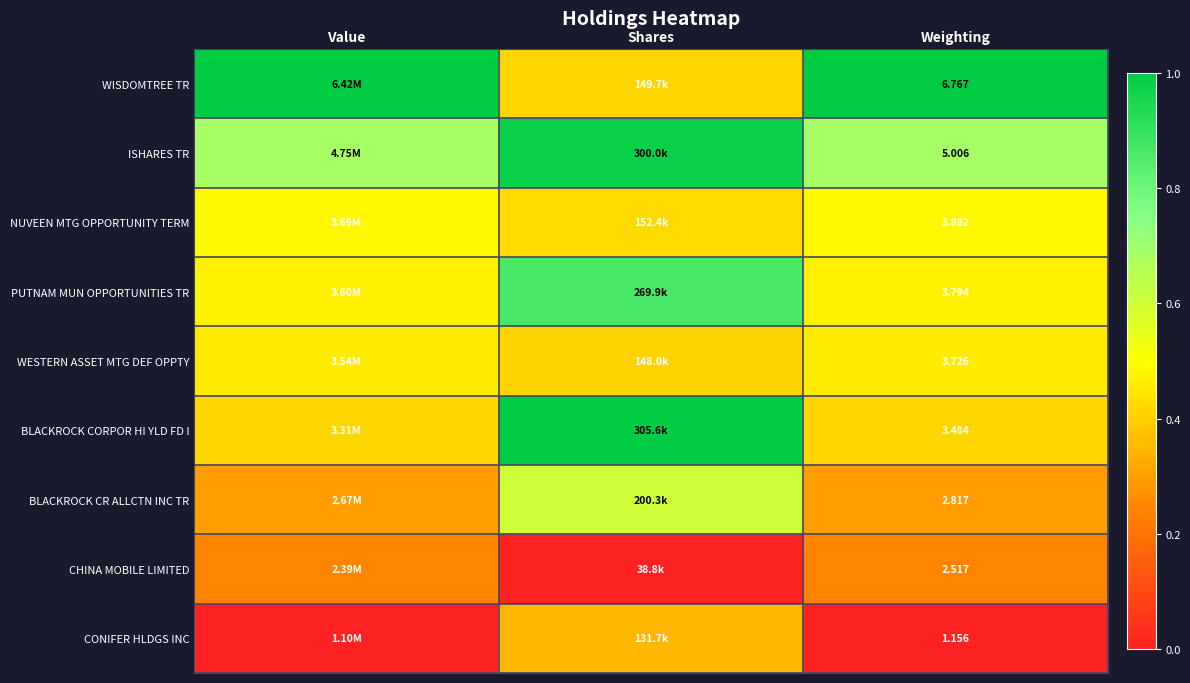

Is the value of WESTERN ASSET MTG DEF OPPTY at Weighting greater than the value of CHINA MOBILE LIMITED at Value?

Yes